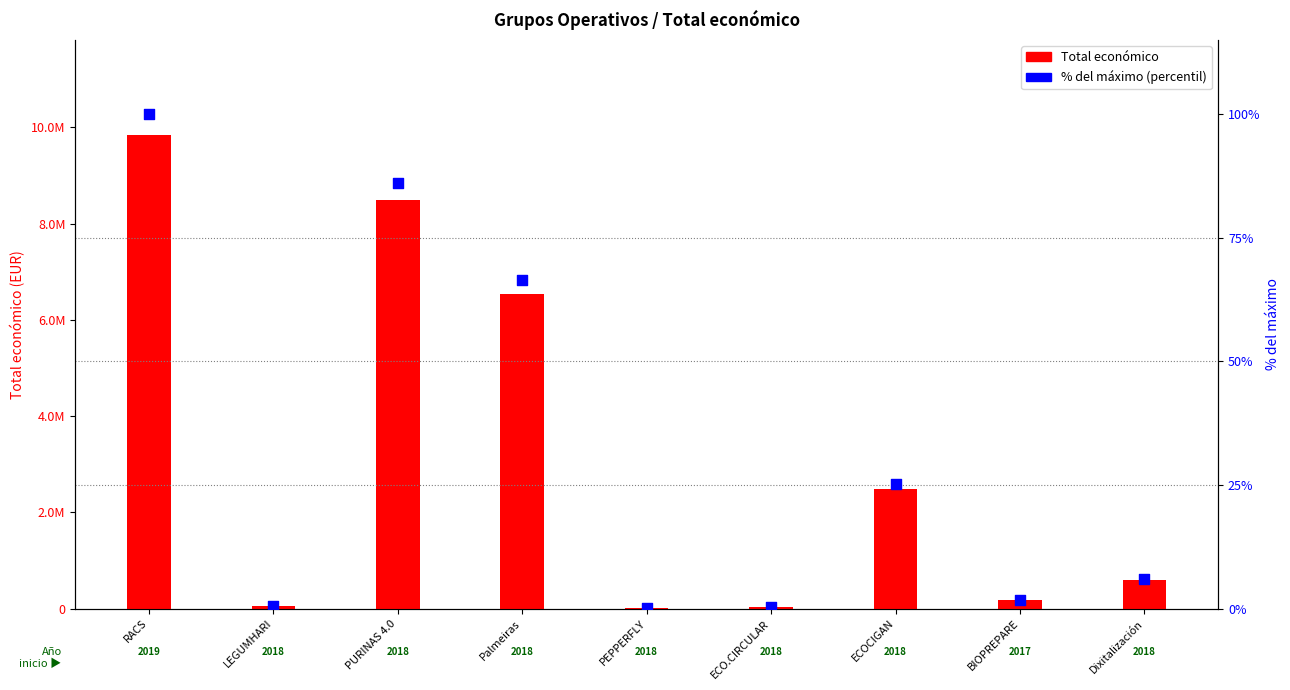

What are all the series names shown in the legend?

Total económico, % del máximo (percentil)